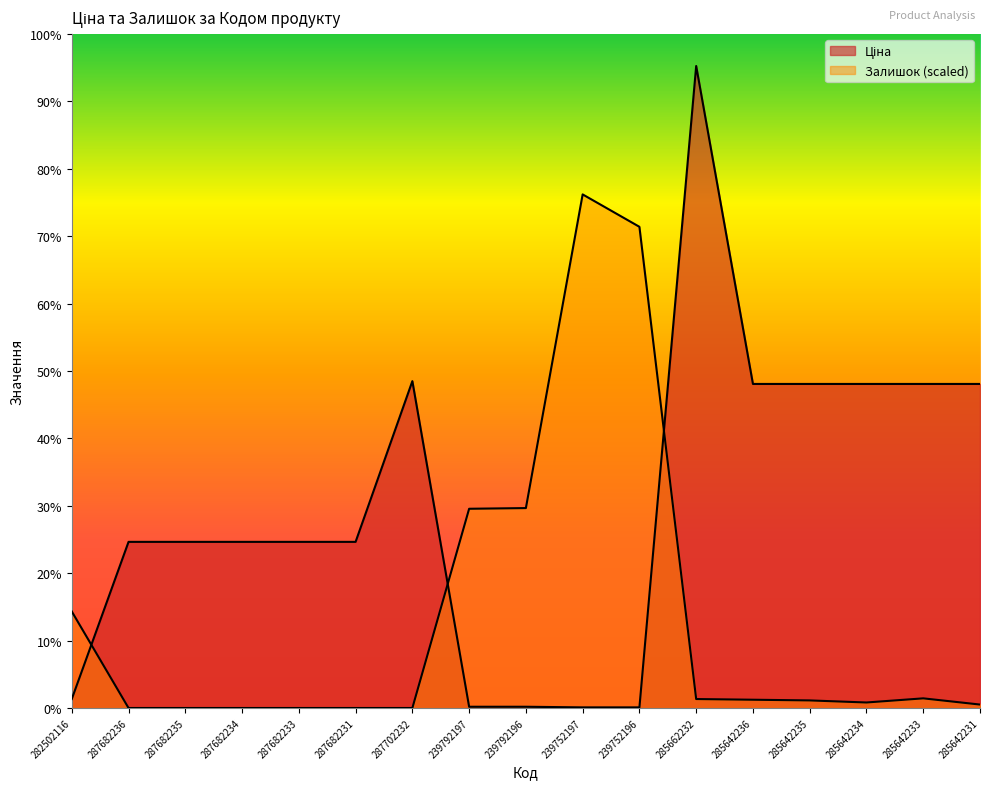

Reading right to left, list all the values displayed in this chart.

Ціна: 29294.9	29294.9	29294.9	29294.9	29294.9	58037.0	56.7	56.7	113.3	113.3	29548.9	15019.2	15019.2	15019.2	15019.2	15019.2	813.0
Залишок: 311.6	872.5	498.6	685.5	747.9	810.2	43500.5	46429.6	18073.3	18011.0	0.0	0.0	0.0	0.0	0.0	0.0	8725.0